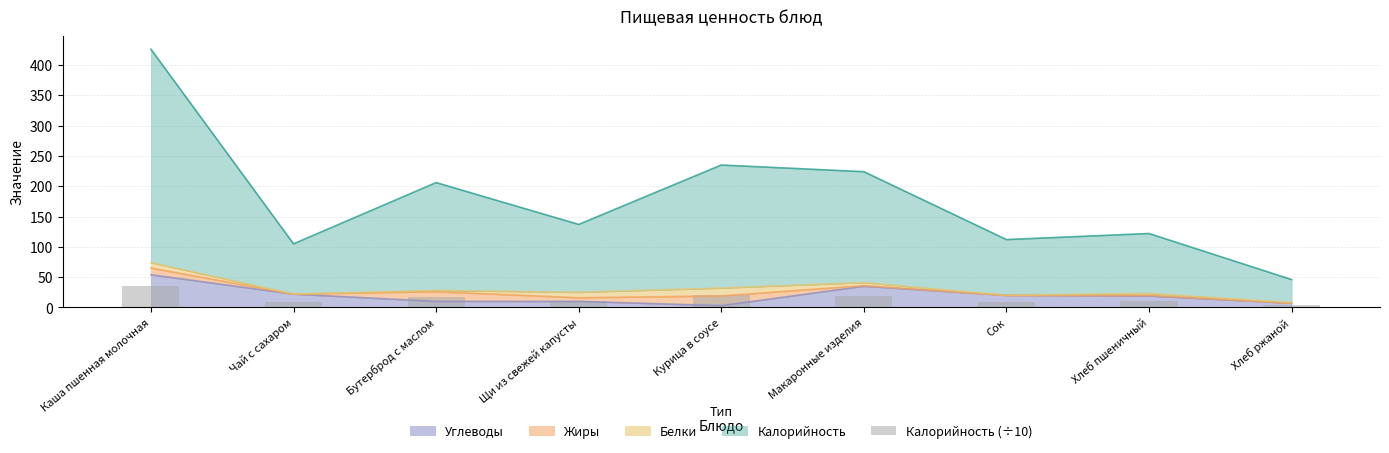

What position from the left is Курица в соусе?

5